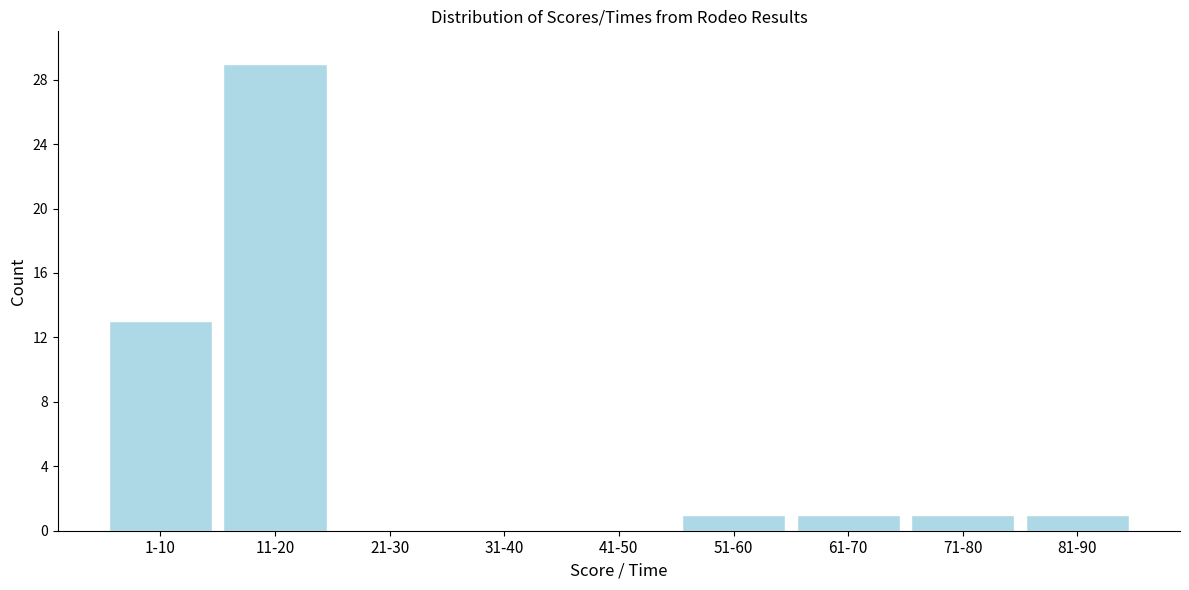

Reading left to right, transcribe all the data shown in this chart.

1-10=13	11-20=29	21-30=0	31-40=0	41-50=0	51-60=1	61-70=1	71-80=1	81-90=1